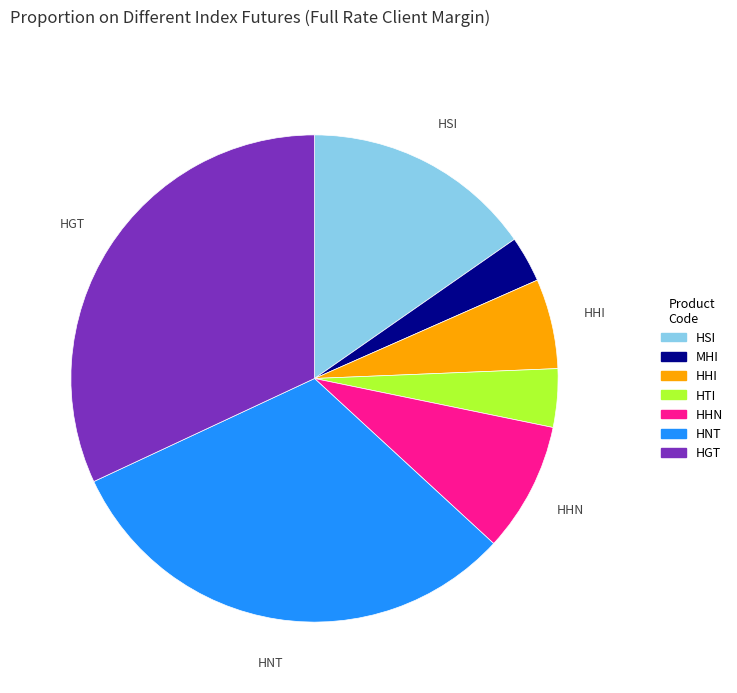

Does any single category account for the majority?

No